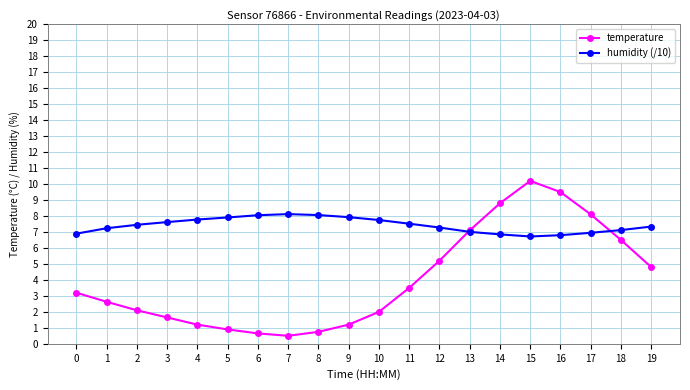

Which series has the widest spread of values?

temperature